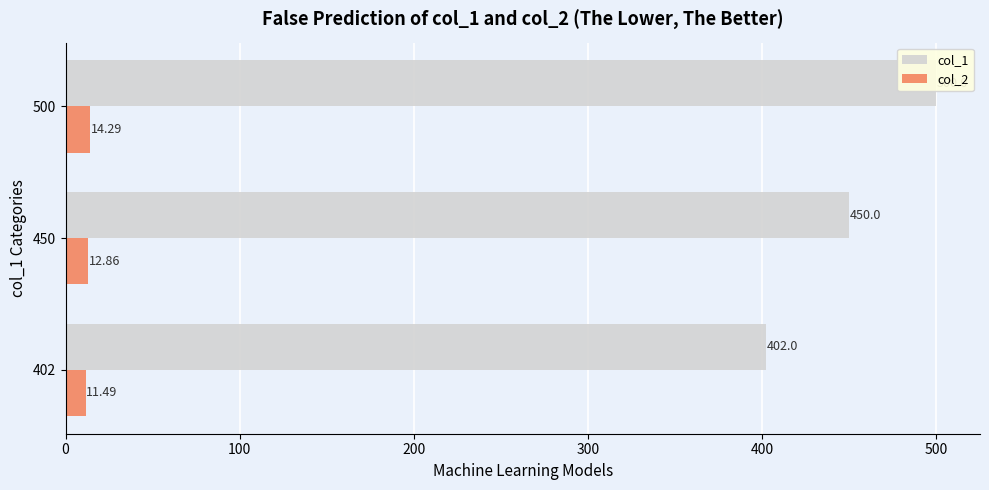

Is it true that col_2 equals 5.0 at 450?

False